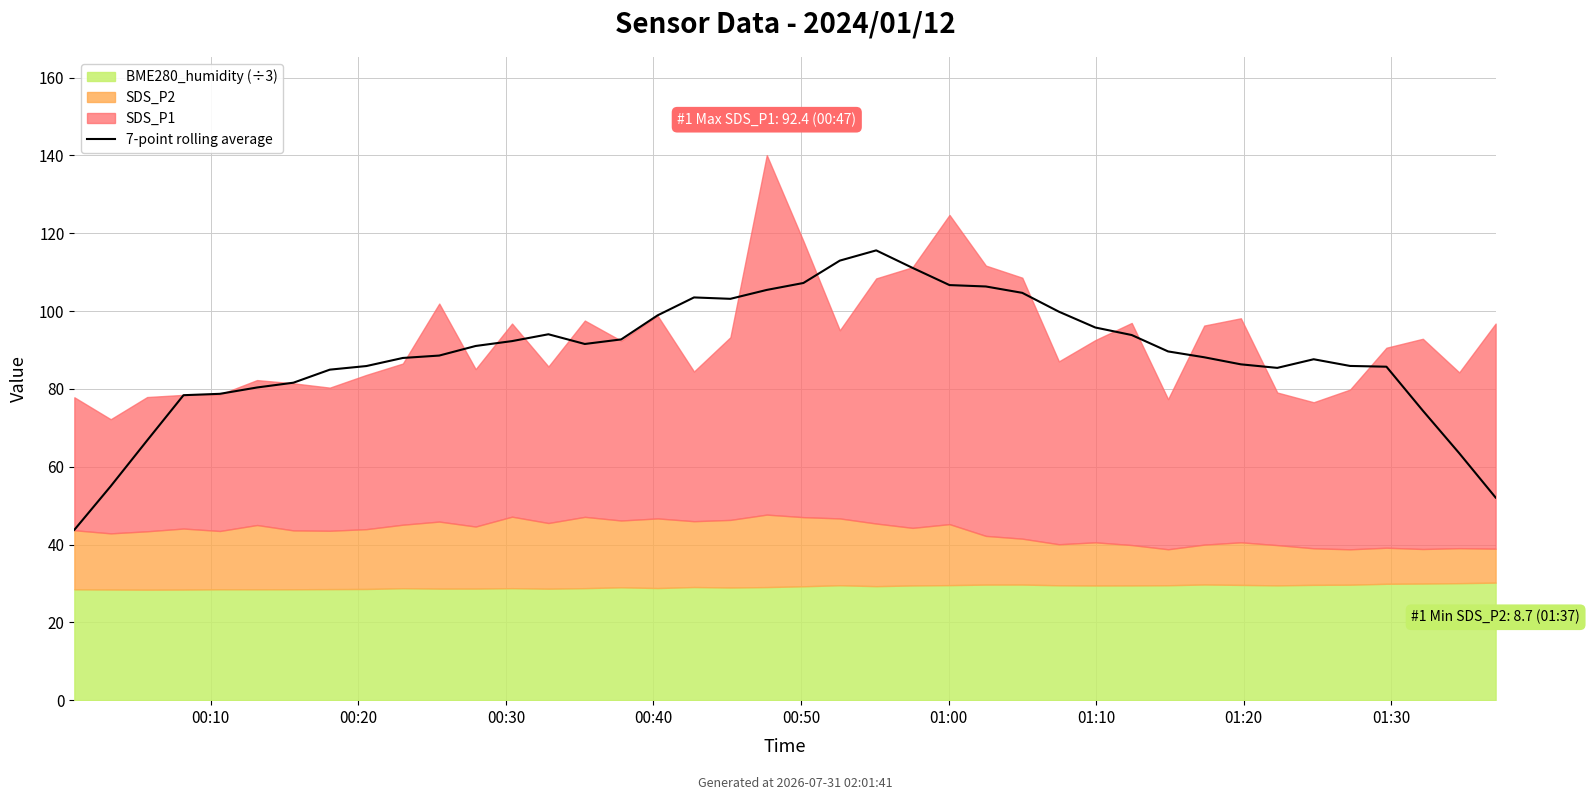

What position from the left is 12?

13